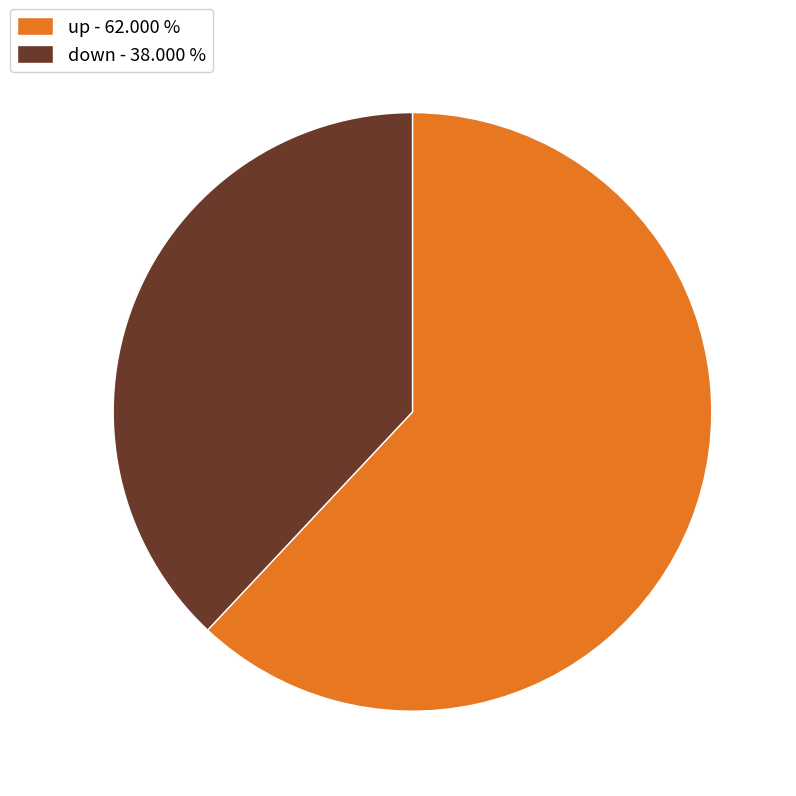

Rank the categories by value from lowest to highest.

down, up